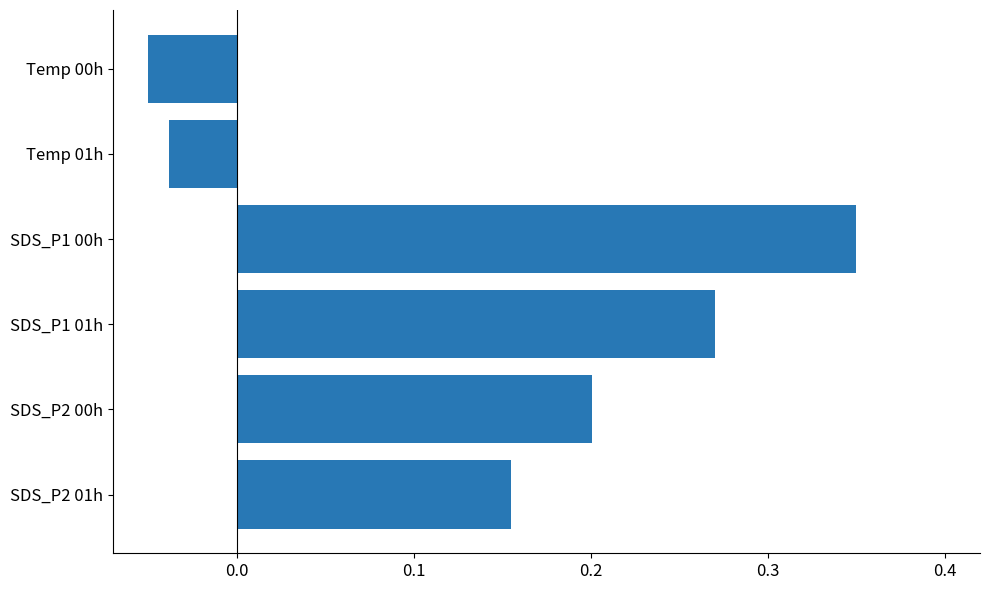

What is the change in value from SDS_P2 00h to Temp 00h?

-0.3